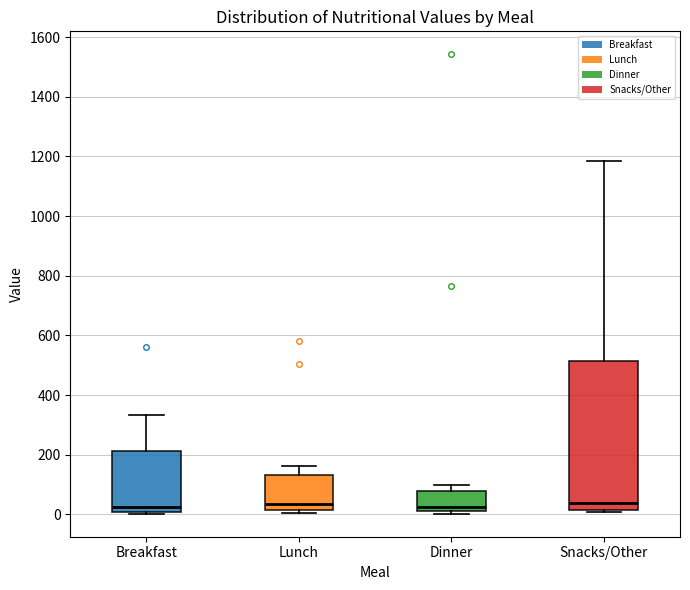

Reading left to right, read every box against the y-axis: the position of its median line, the range the box covers, and the ends of its whiskers. The values are not printed on the chart, so give them approximately, as read against the axis.

Breakfast: median 20, box 0 to 220, whiskers 0 (just below the box's lower edge) to 340
Lunch: median 40, box 20 to 140, whiskers 0 to 160
Dinner: median 20 (just above the box's lower edge), box 20 to 80, whiskers 0 to 100
Snacks/Other: median 40, box 20 to 520, whiskers 0 to 1180